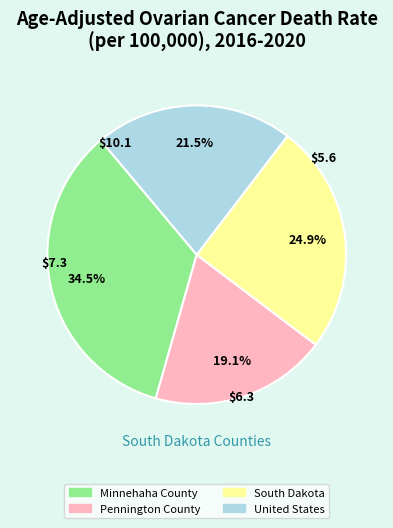

The South Dakota slice represents 12% of the pie. True or false?

False